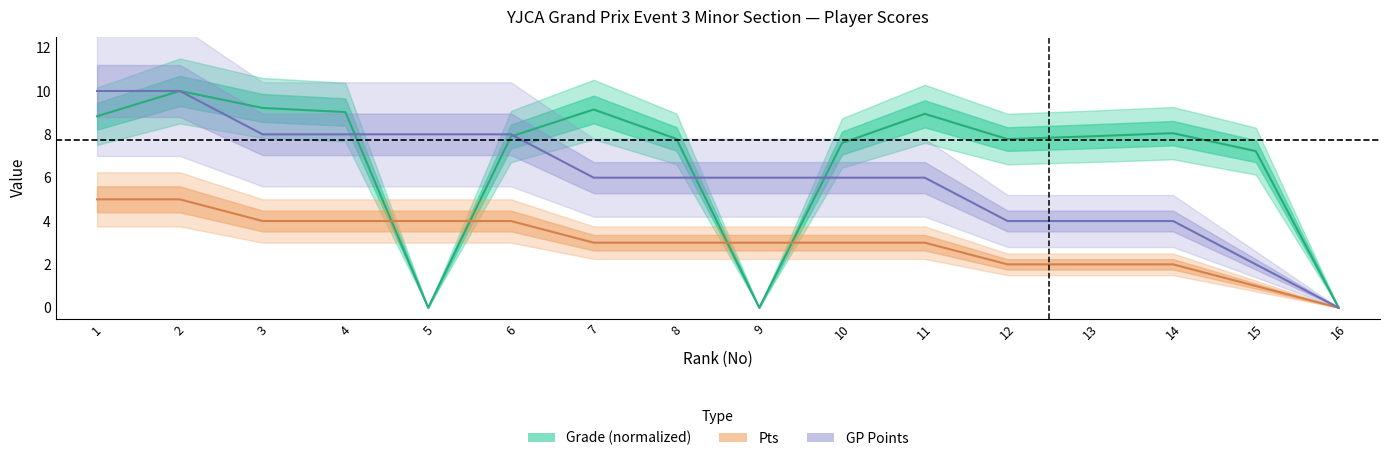

Where is Pts nearest to the value 2?

12